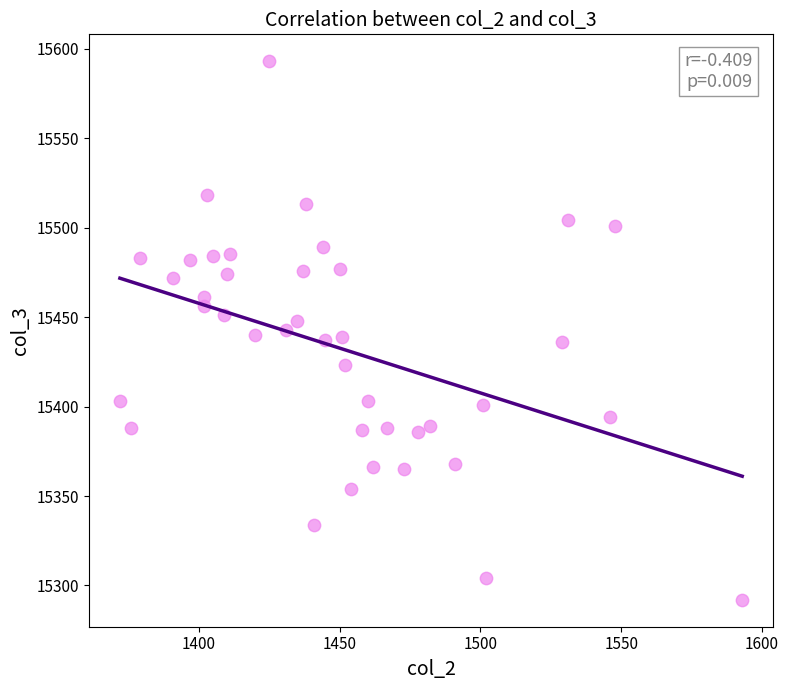

What is the range of Y values (max minus min)?

301